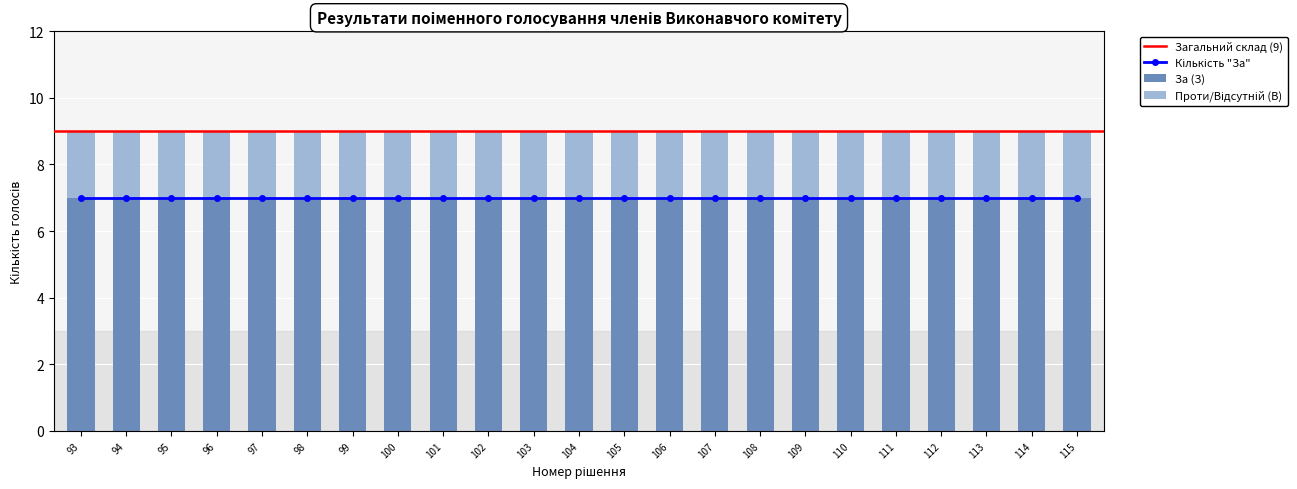

What is the sum of all За (З) values?

161